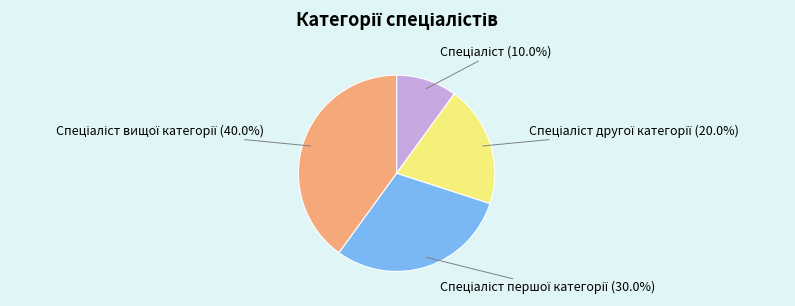

Is there any slice that represents more than half of the pie?

No